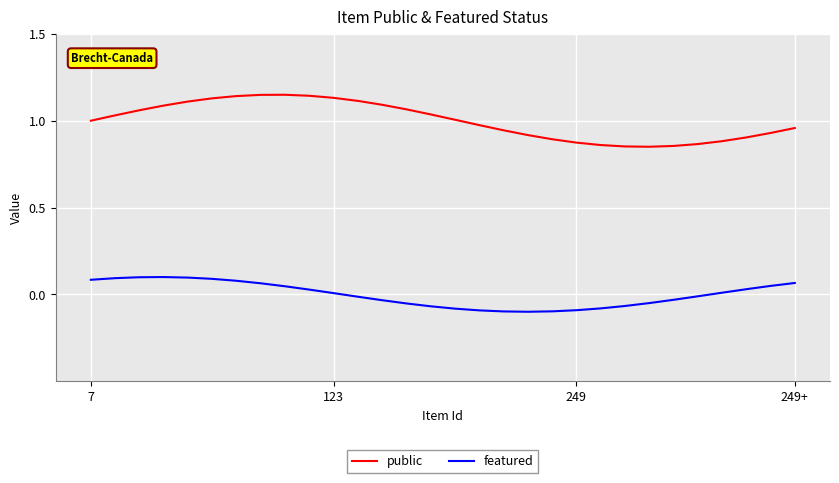

True or false: public and featured intersect in this chart.

False